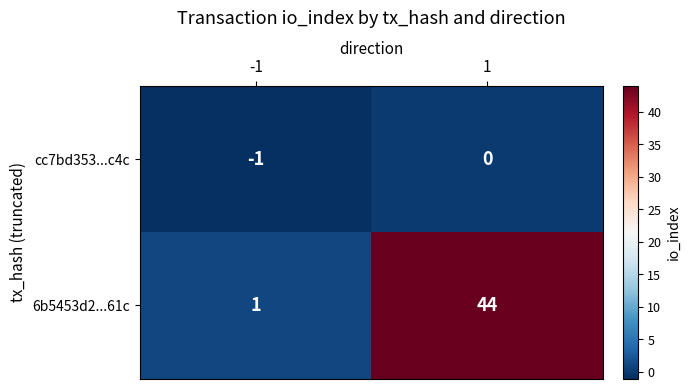

List the series in order of their overall mean, lowest first.

cc7bd353...c4c, 6b5453d2...61c